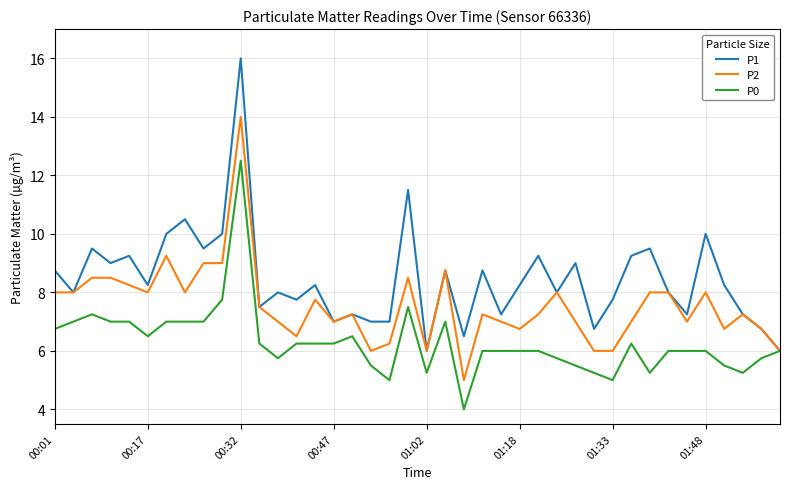

Which series has the widest spread of values?

P1